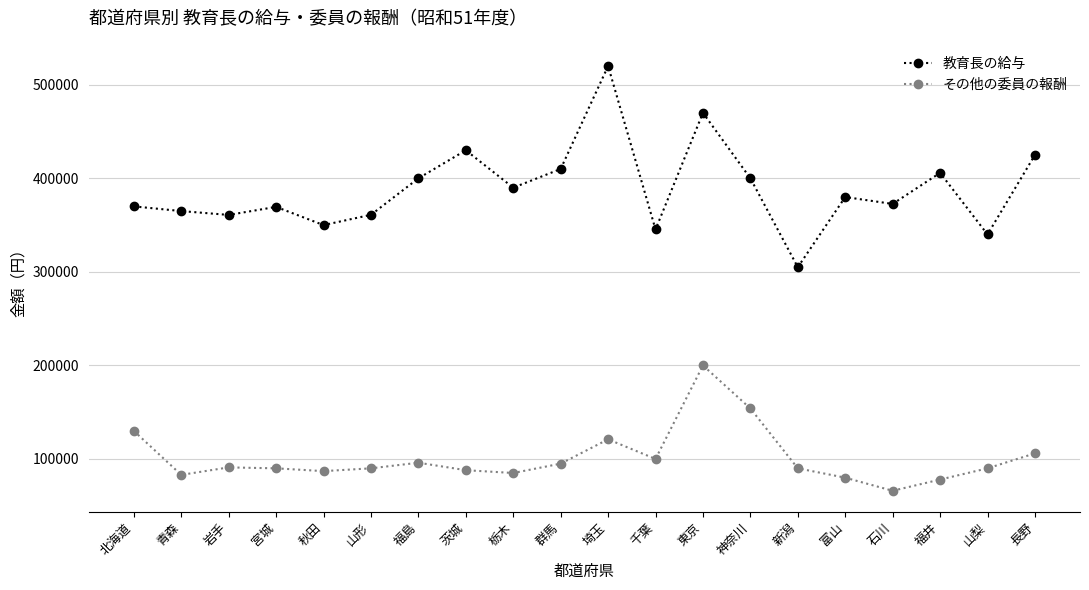

List the series in order of their overall mean, lowest first.

その他の委員の報酬, 教育長の給与